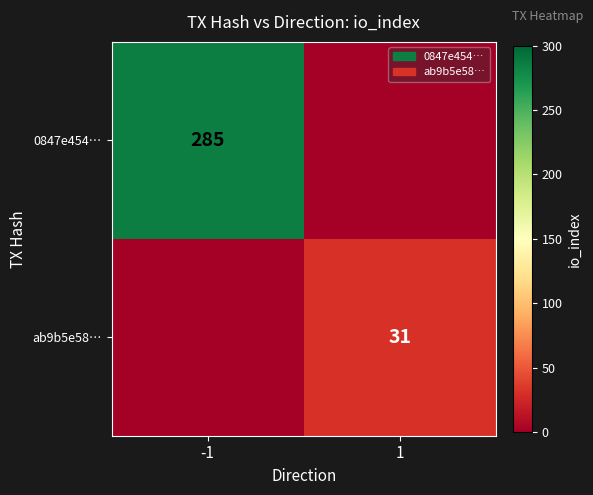

The ab9b5e58… series shows 20 at 1. True or false?

False